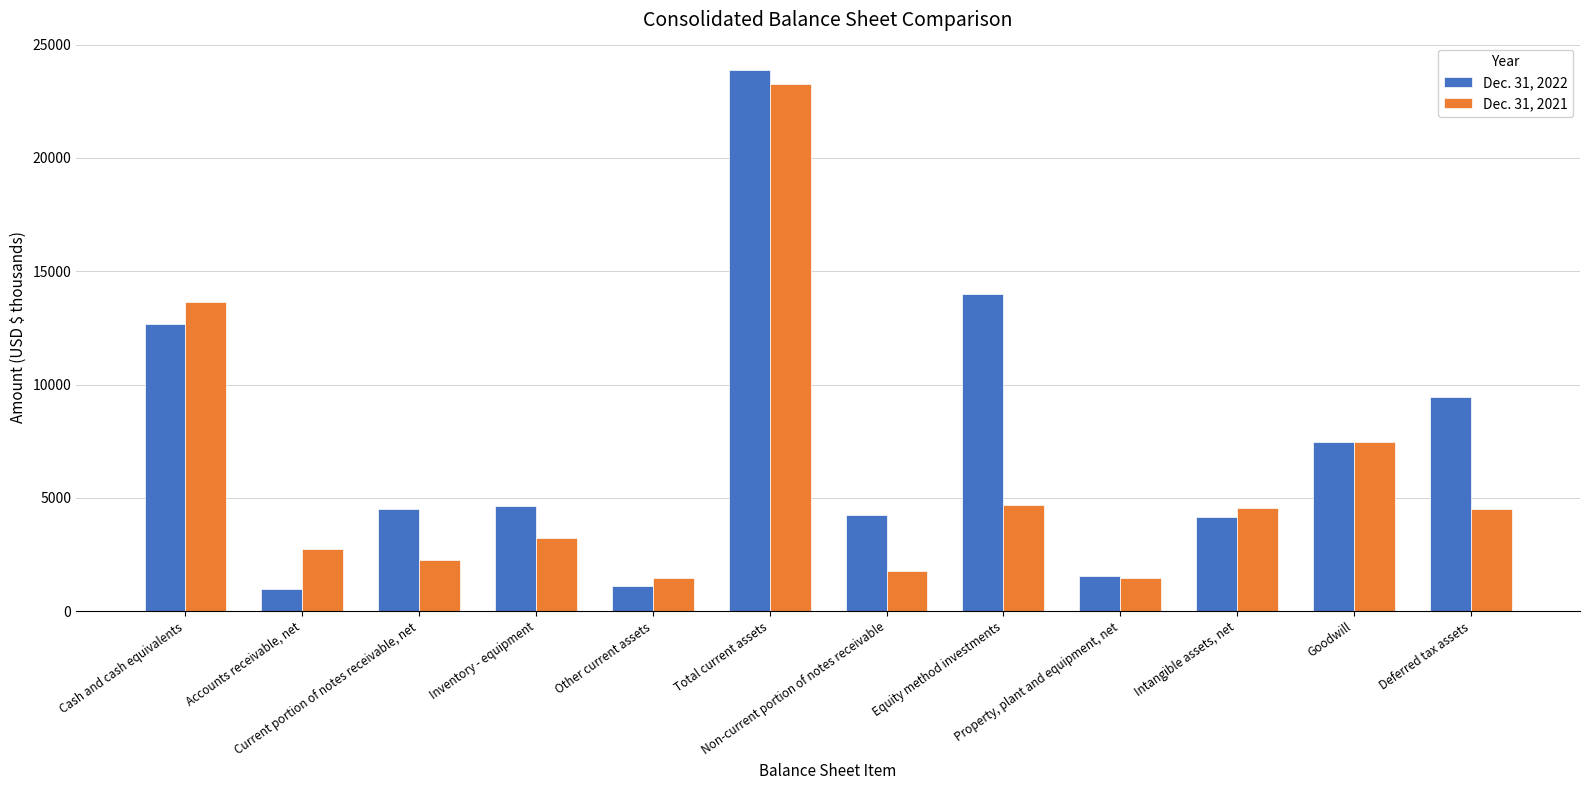

The value of Dec. 31, 2022 at Current portion of notes receivable, net is 4505. True or false?

True